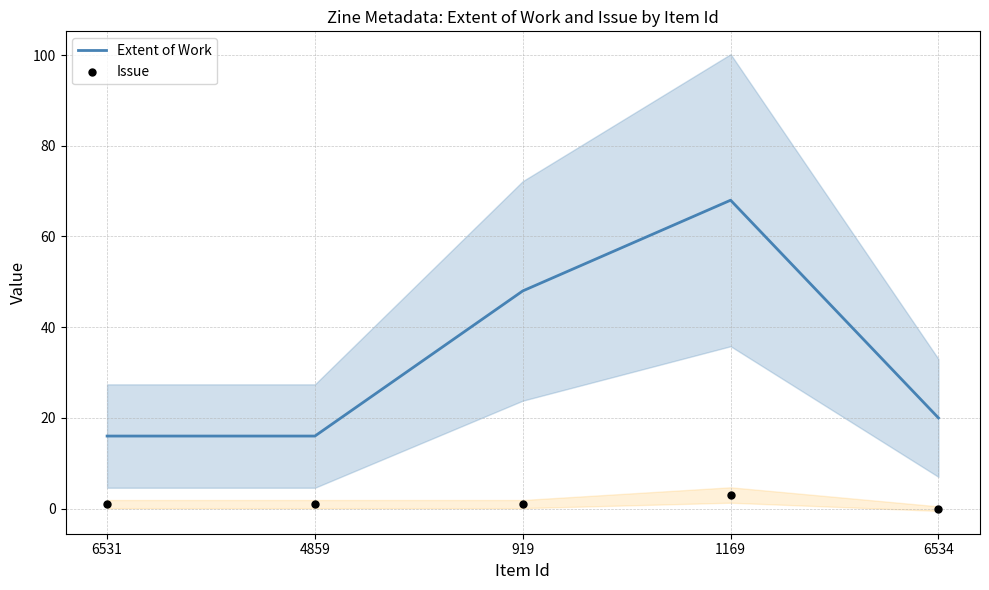

Is the value of Extent of Work at 6534 greater than the value of Issue at 6534?

Yes